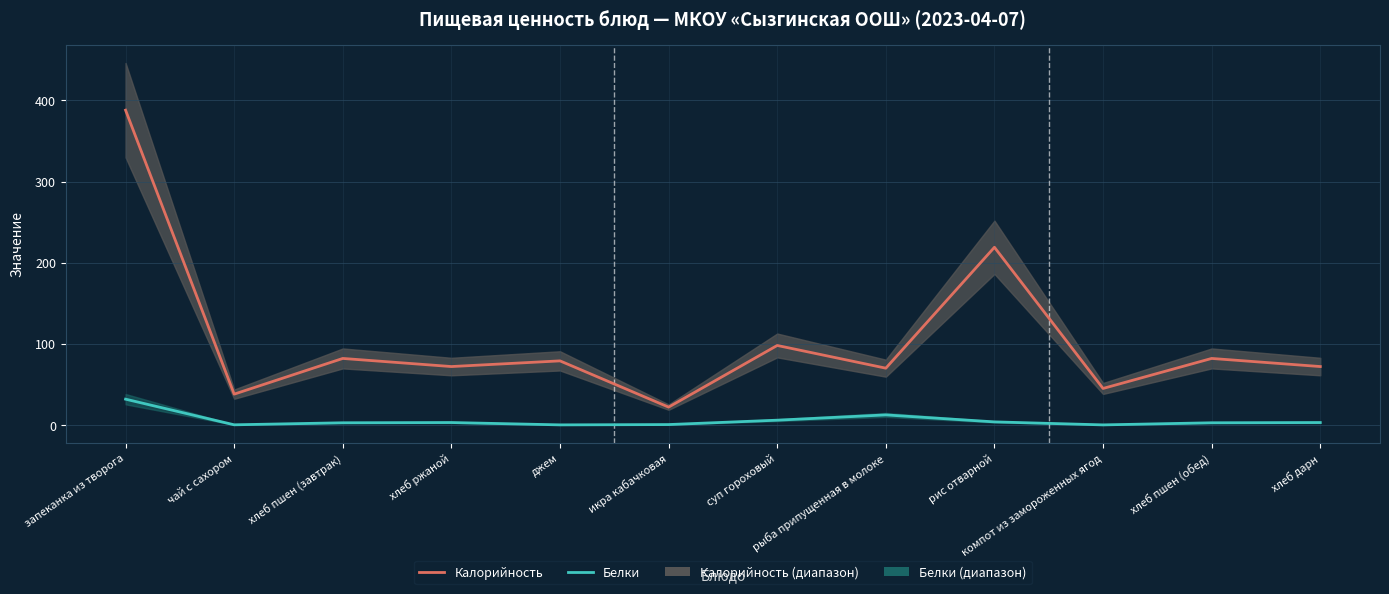

At which category does Белки reach its first local peak?

хлеб ржаной